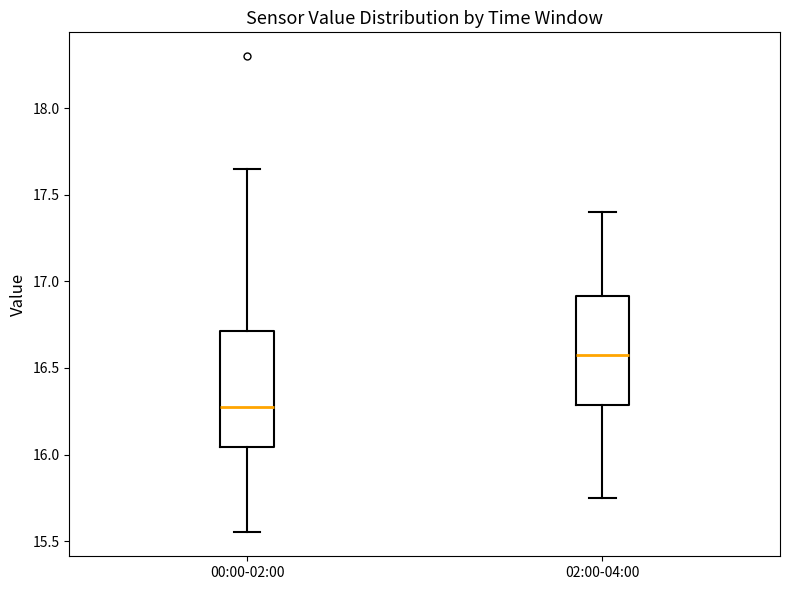

Which box has the lowest median line?

00:00-02:00